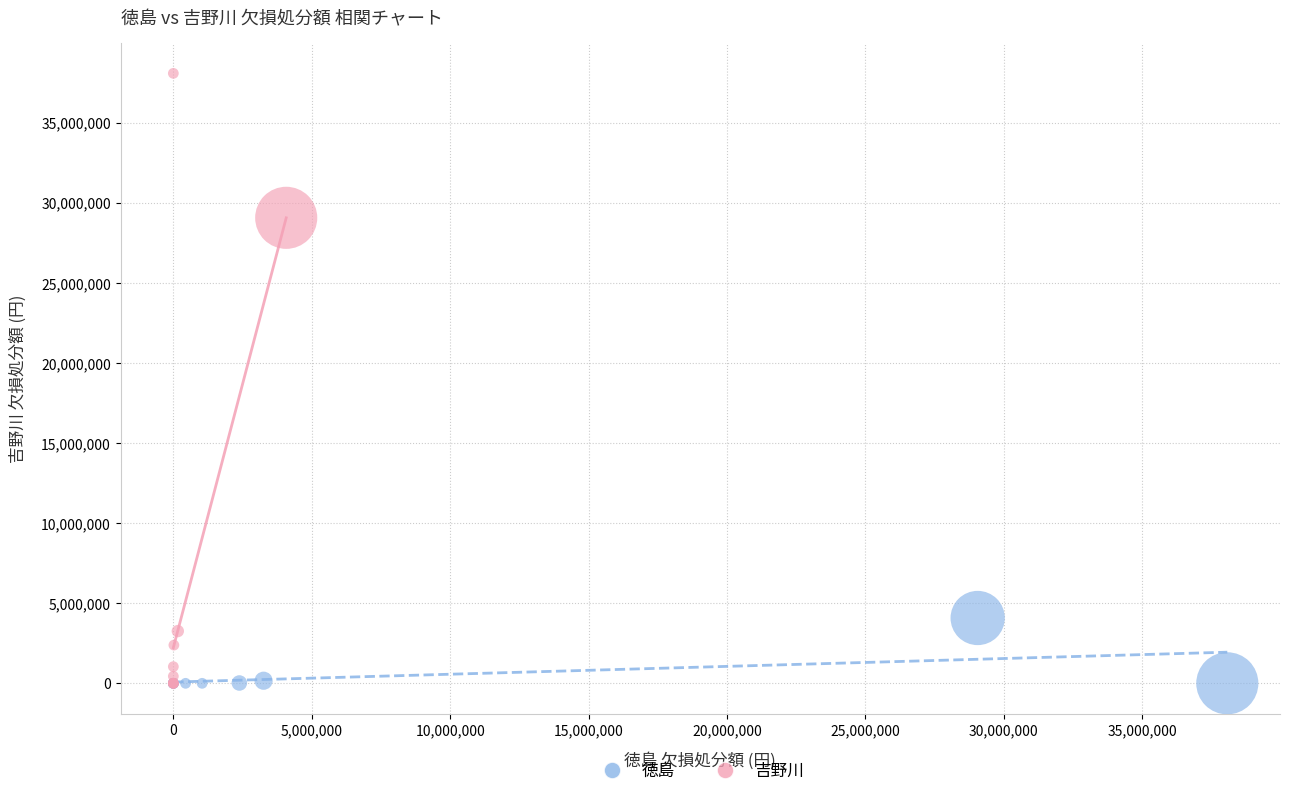

What are all the series names shown in the legend?

徳島, 吉野川